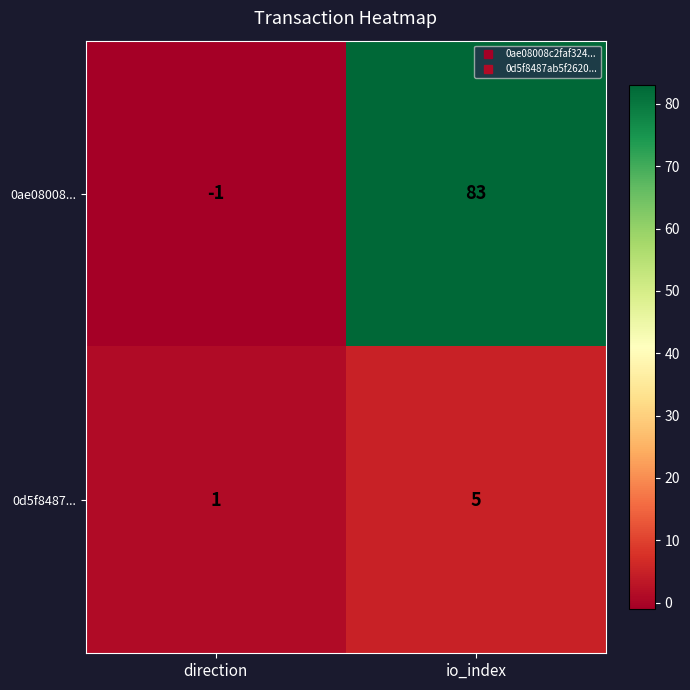

Reading left to right, transcribe all the data shown in this chart.

0ae08008...: direction=-1	io_index=83
0d5f8487...: direction=1	io_index=5